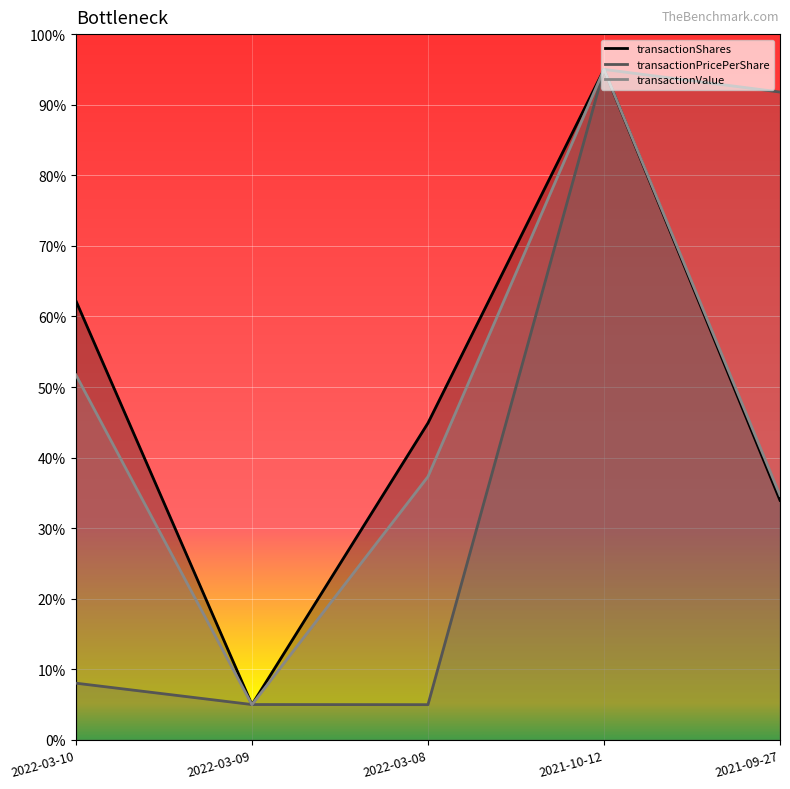

What is the difference between the second highest and minimum values in the transactionPricePerShare series?

86.8